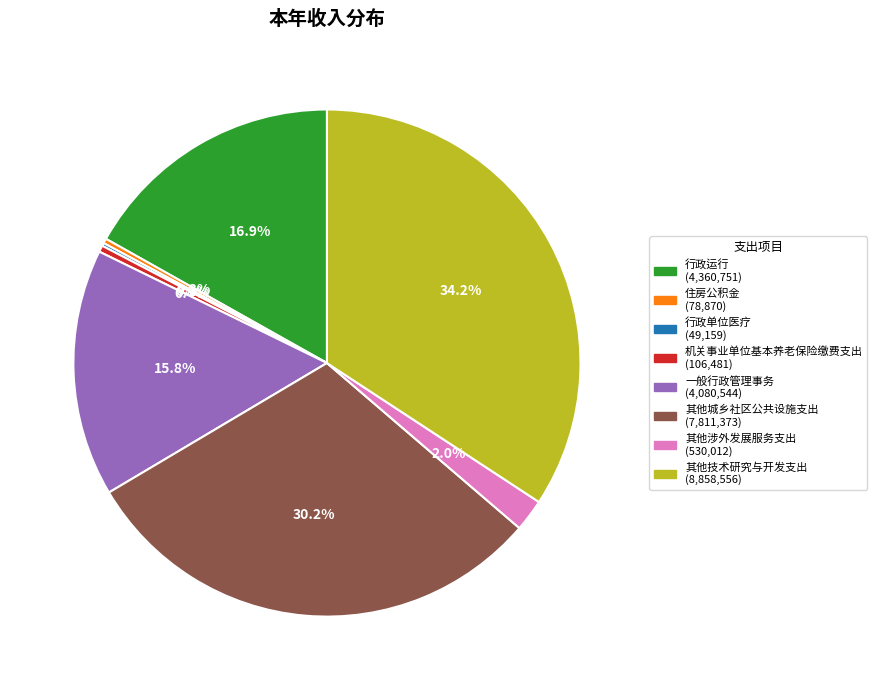

Approximately how many times larger is the value at 行政运行 compared to 其他城乡社区公共设施支出?

0.6